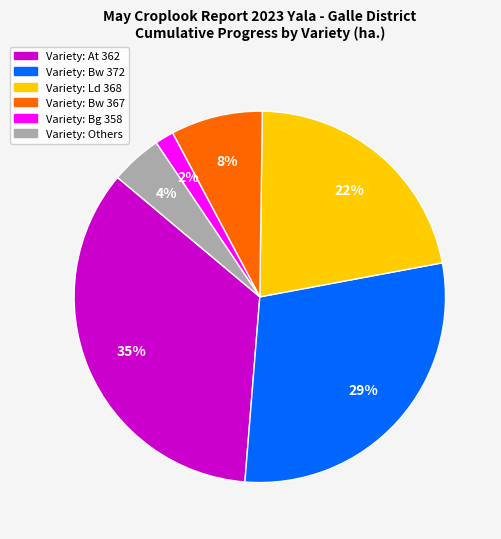

Does any single category account for the majority?

No